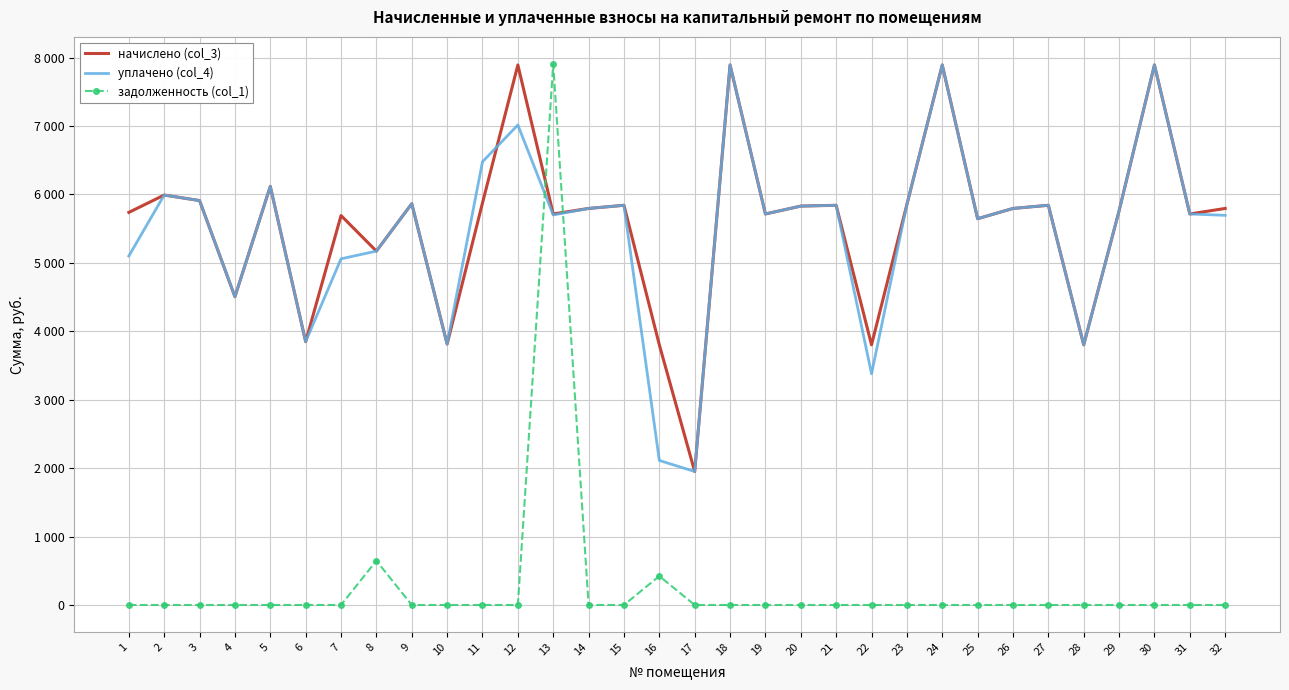

How many intersections are there between задолженность (col_1) and начислено (col_3)?

2